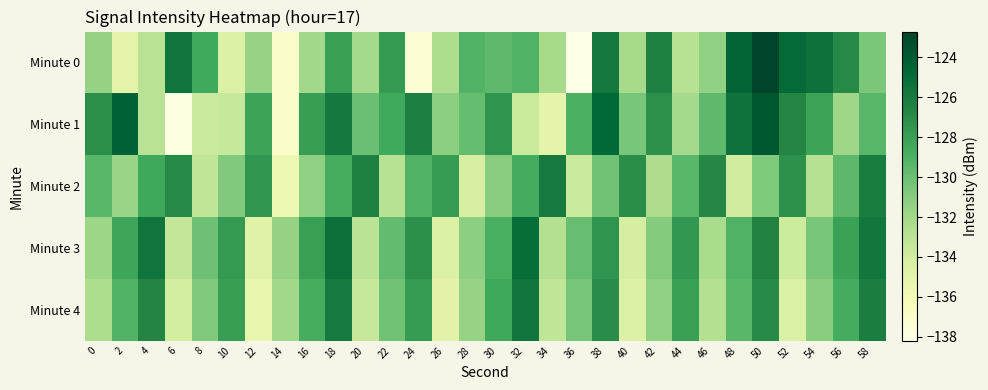

Between 24 and 46, which is larger?

46